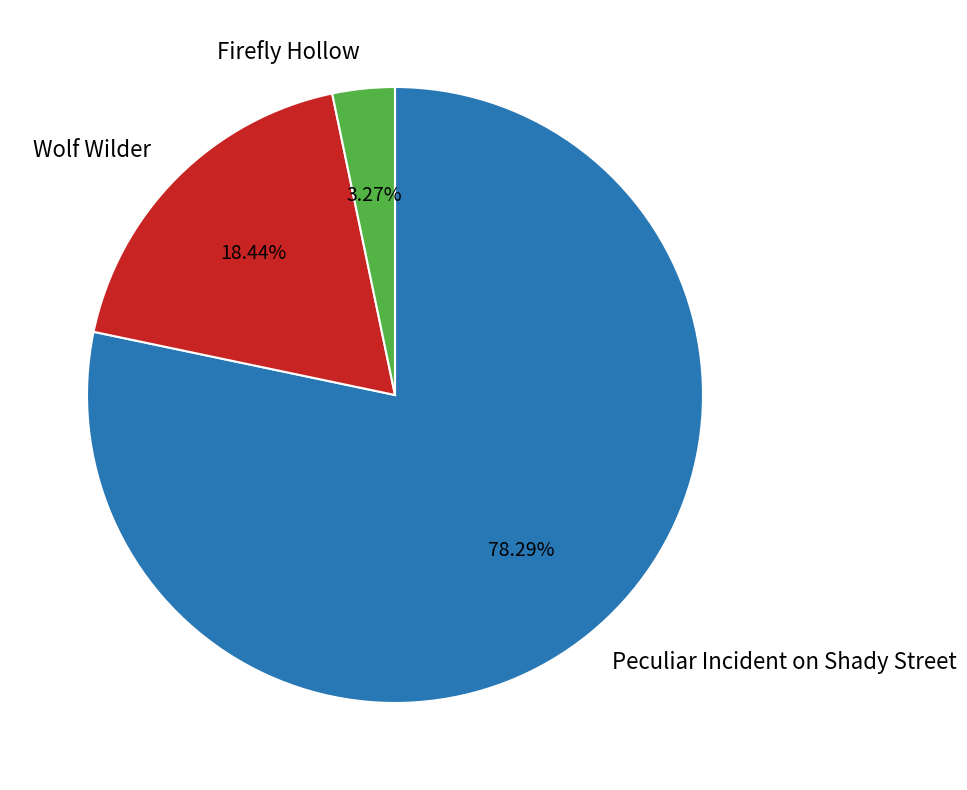

Is there any slice that represents more than half of the pie?

Yes